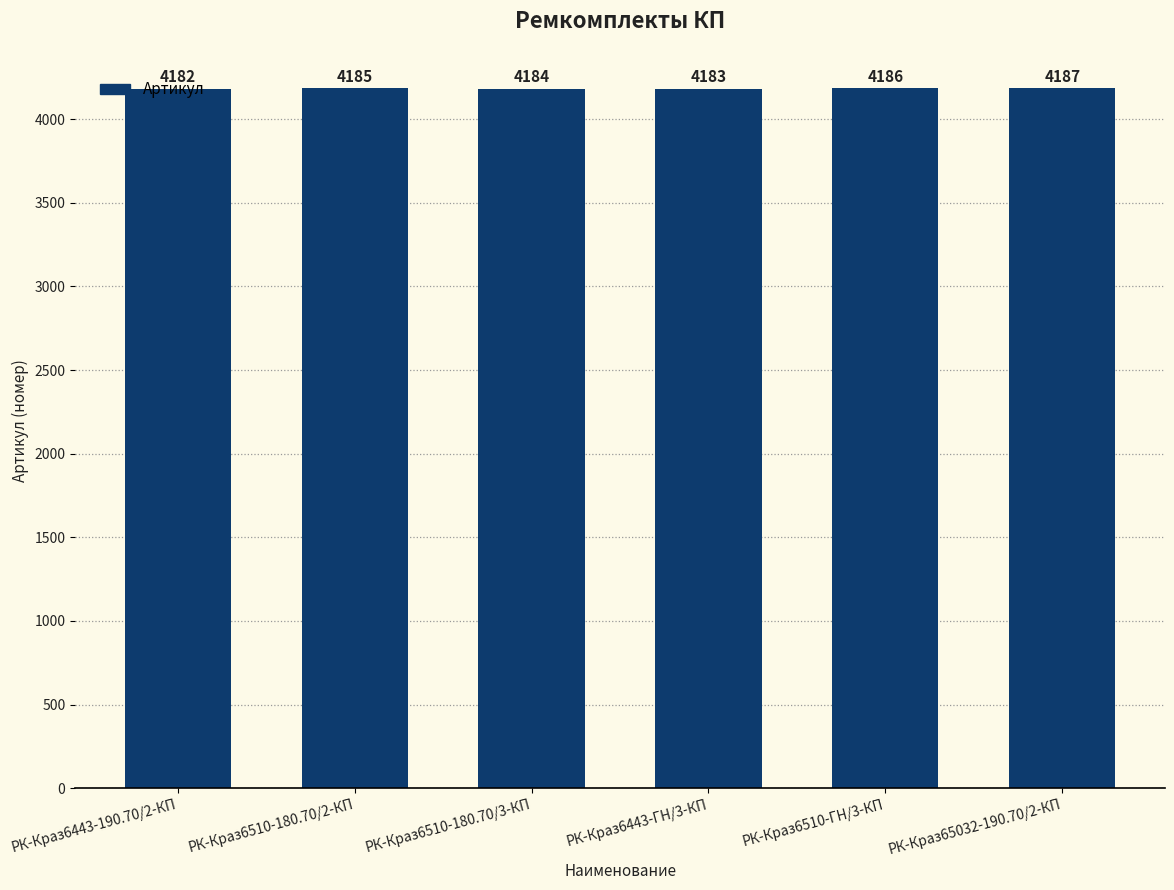

What is the label of the 2nd bar from the right?

РК-Краз6510-ГН/3-КП